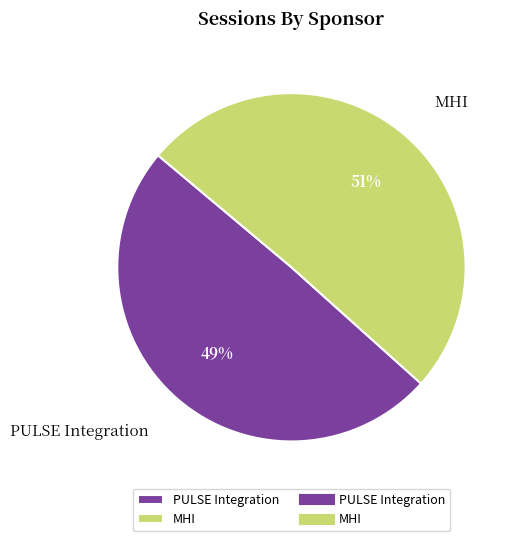

How many segments does this pie chart have?

2